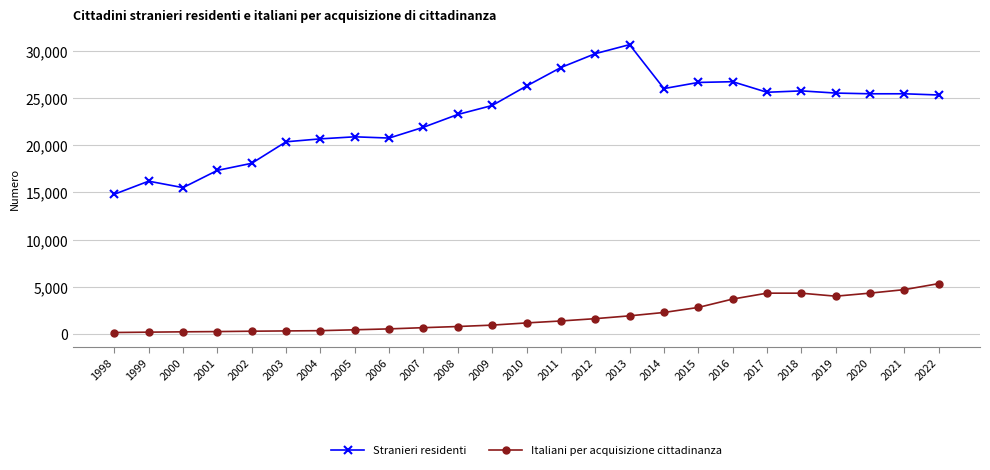

How many data points in Italiani per acquisizione cittadinanza are less than 1170?

12